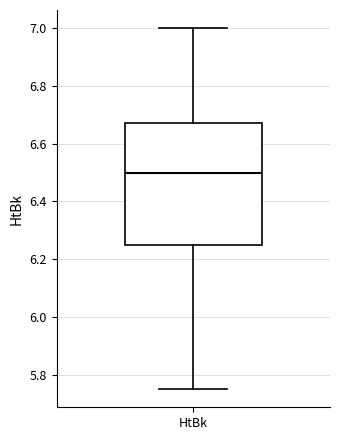

Read this box plot against the y-axis: the position of the median line, the range covered by the box, and the ends of both whiskers. The values are not printed on the chart, so give them approximately, as read against the axis.

median 6.50, box 6.26 to 6.68, whiskers 5.76 to 7.00